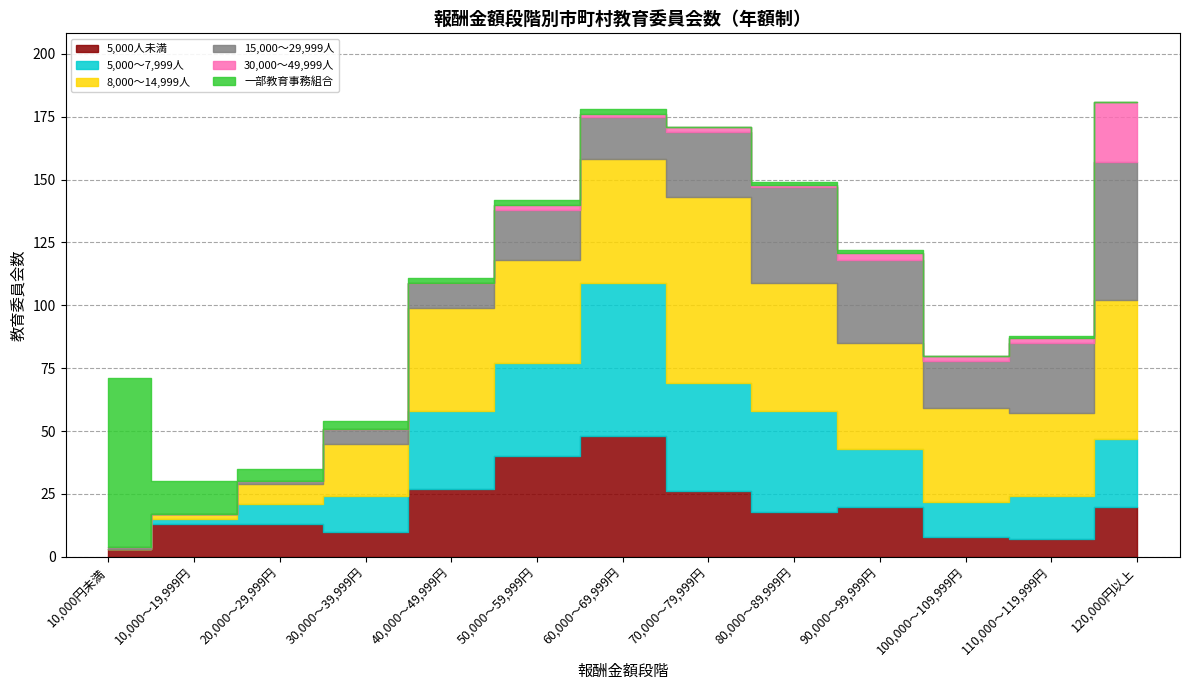

What is the average value of the 5,000人未満 series?

19